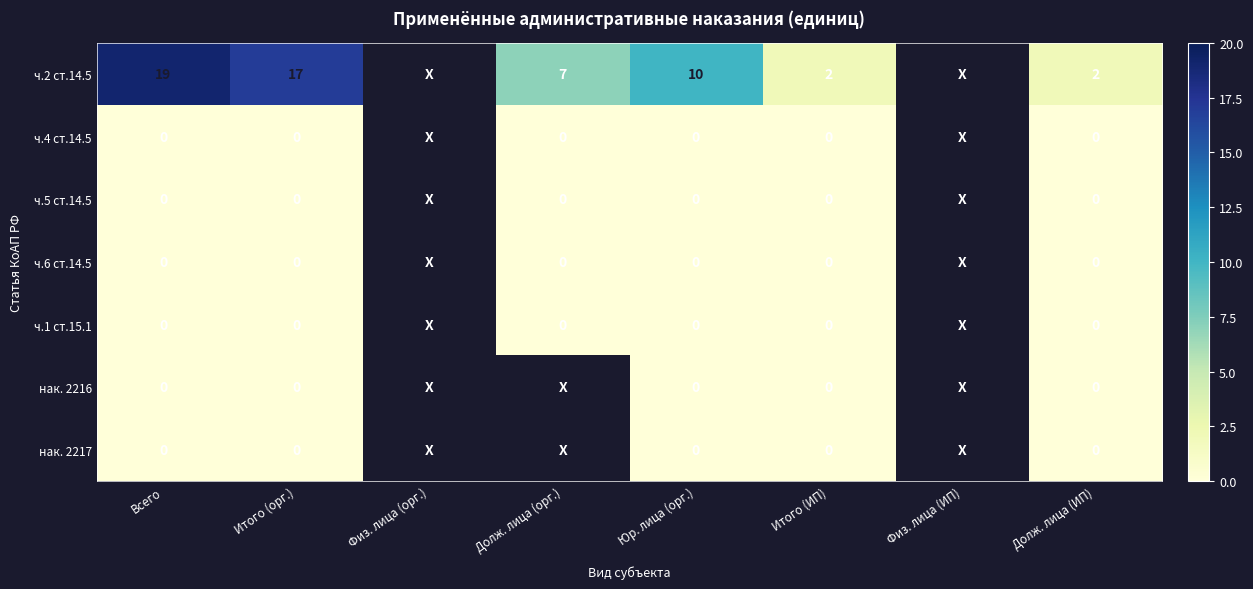

The value of ч.2 ст.14.5 at Юр. лица (орг.) is 3. True or false?

False